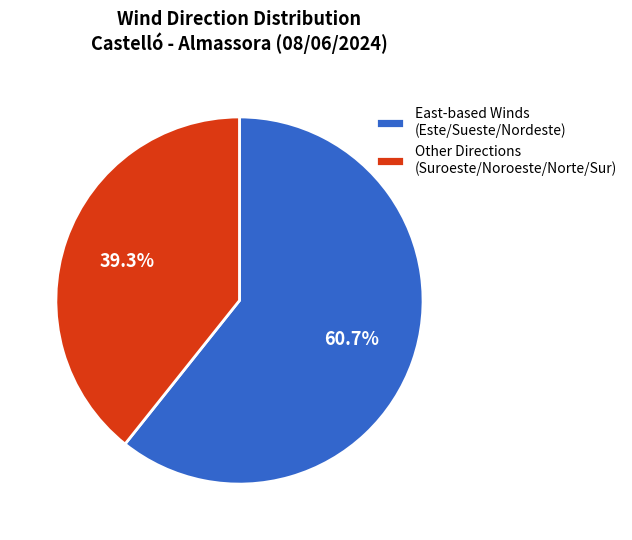

Which slice is the largest?

East-based Winds (Este/Sueste/Nordeste)